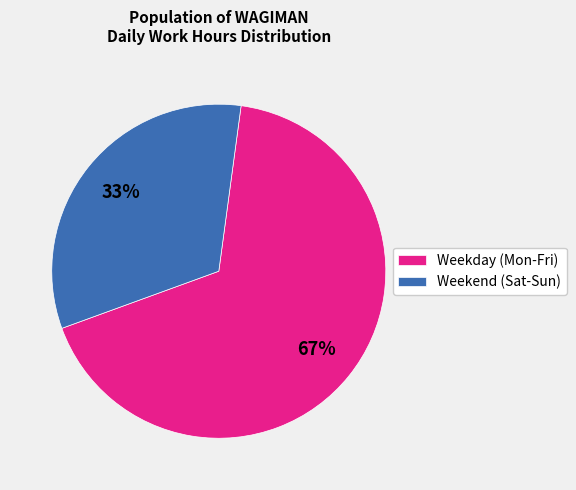

Is it true that Weekday (Mon-Fri) is 67% of the pie?

True